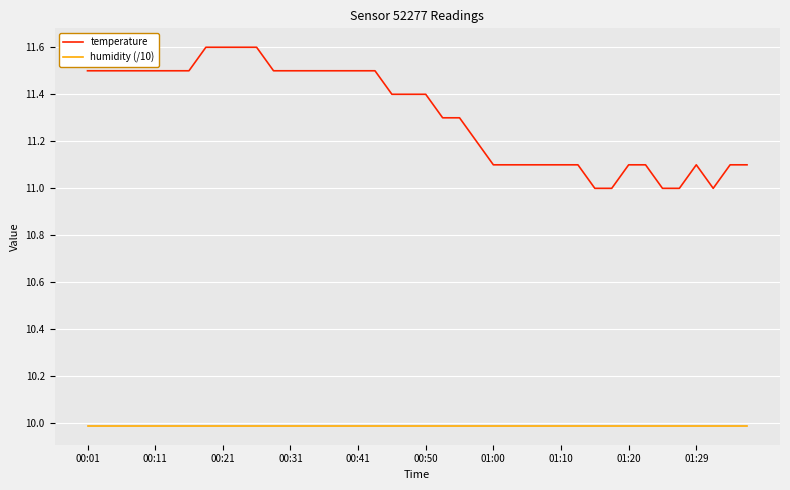

Which series has the widest spread of values?

temperature